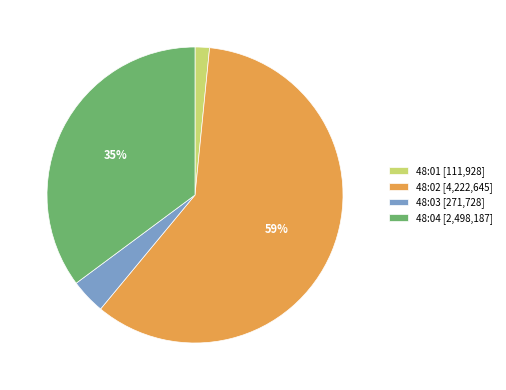

Approximately how many times larger is the value at 48:04 [2,498,187] compared to 48:02 [4,222,645]?

0.6